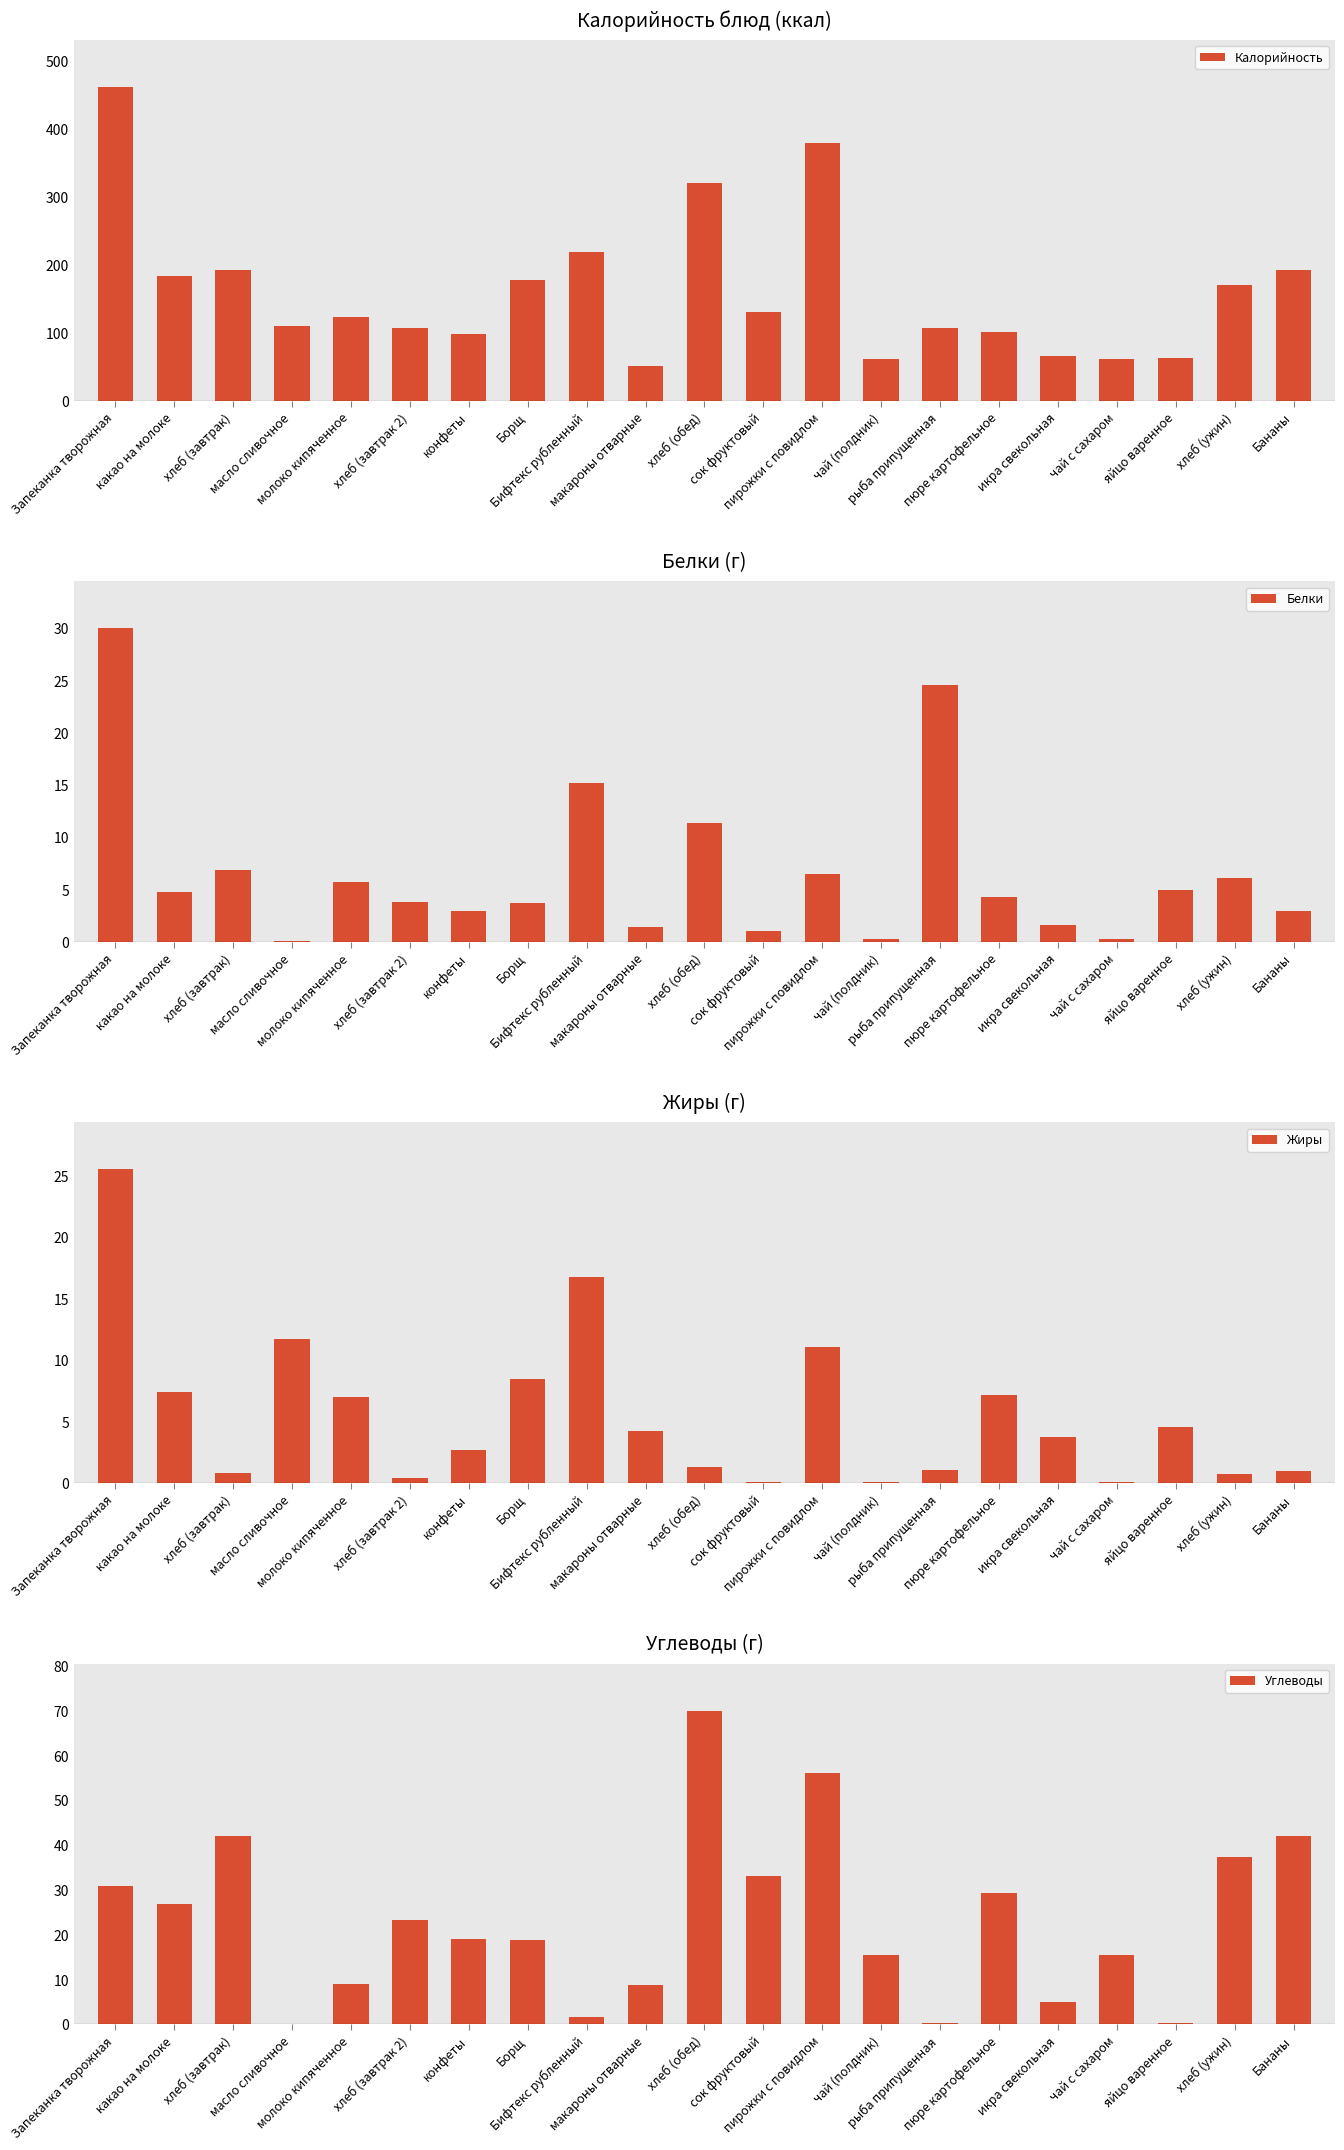

What is the total value across all series at масло сливочное?

121.9